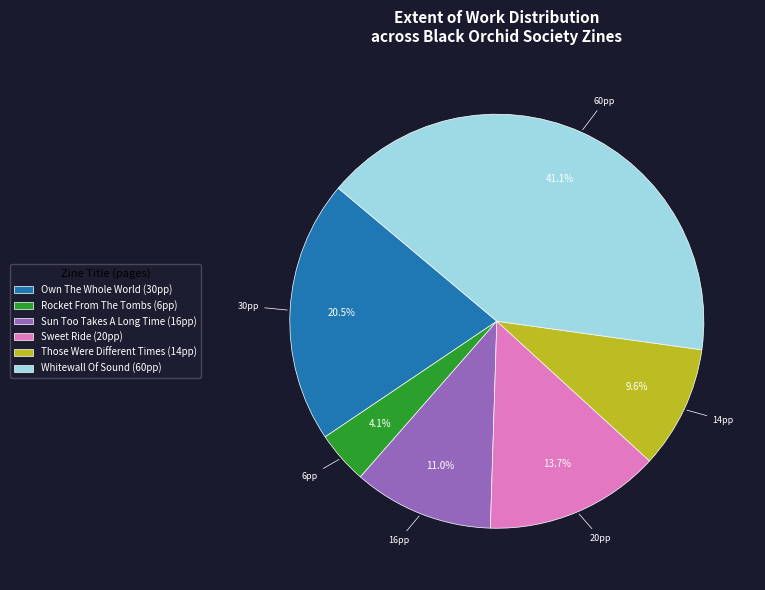

Count the number of slices in the pie.

6